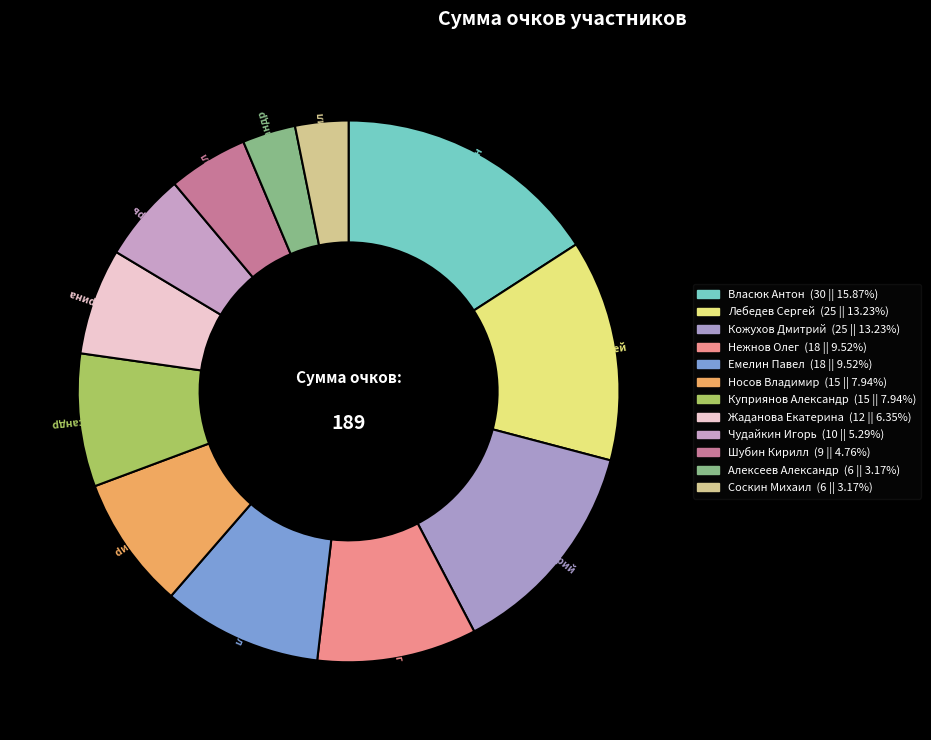

Is there any slice that represents more than half of the pie?

No